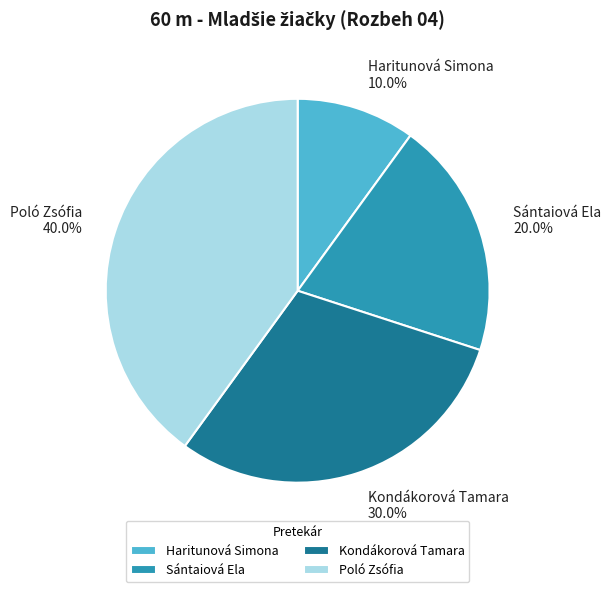

How many slices are in this pie chart?

4